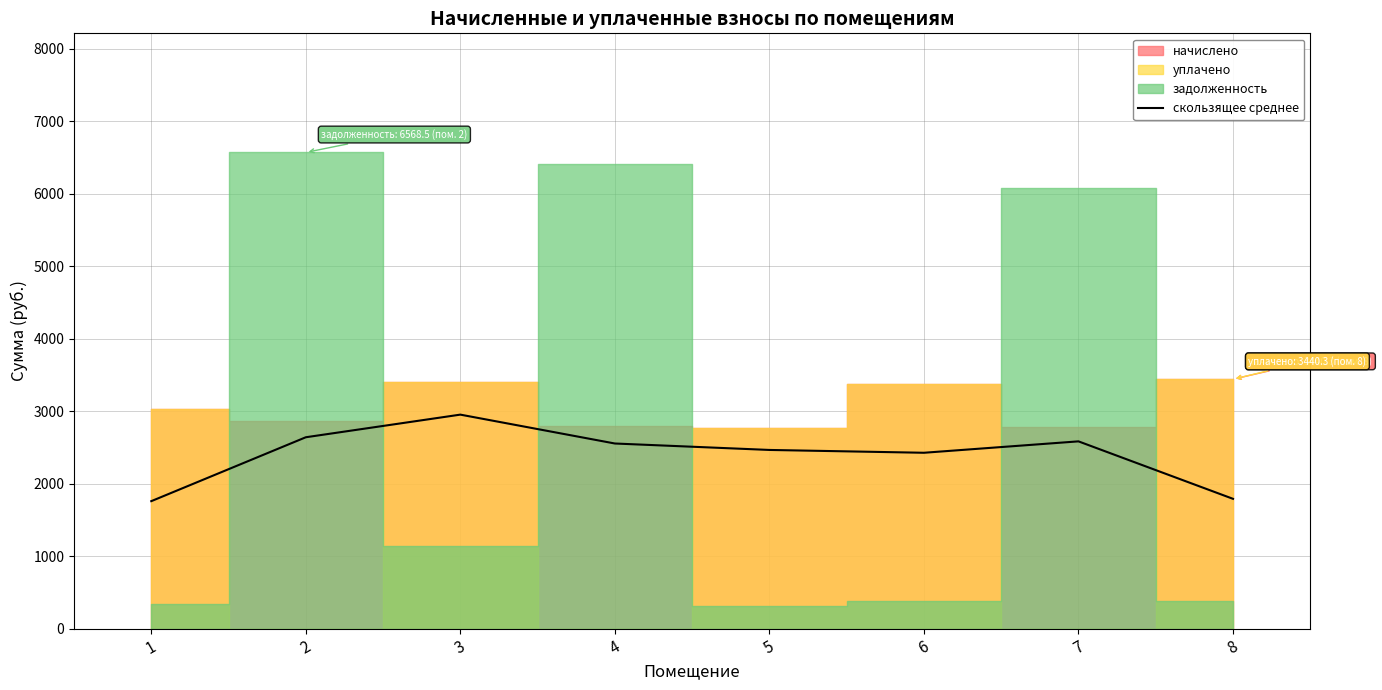

What is the difference between the second highest and minimum values?

881.3